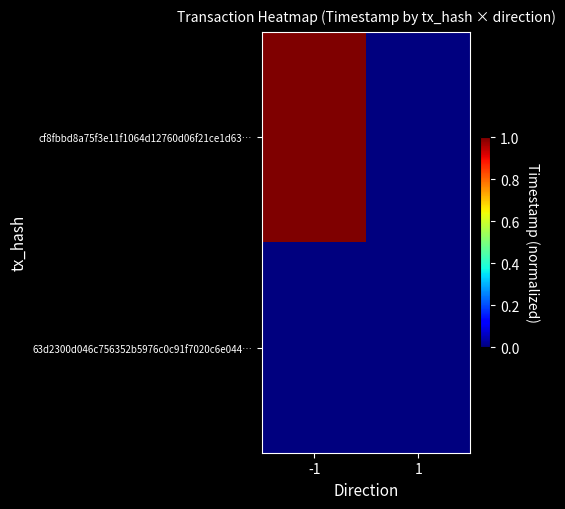

Reading left to right, list all the values displayed in this chart.

cf8fbbd8a75f3e11f1064d12760d06f21ce1d63…: -1=1.0	1=0.0
63d2300d046c756352b5976c0c91f7020c6e044…: -1=0.0	1=0.0